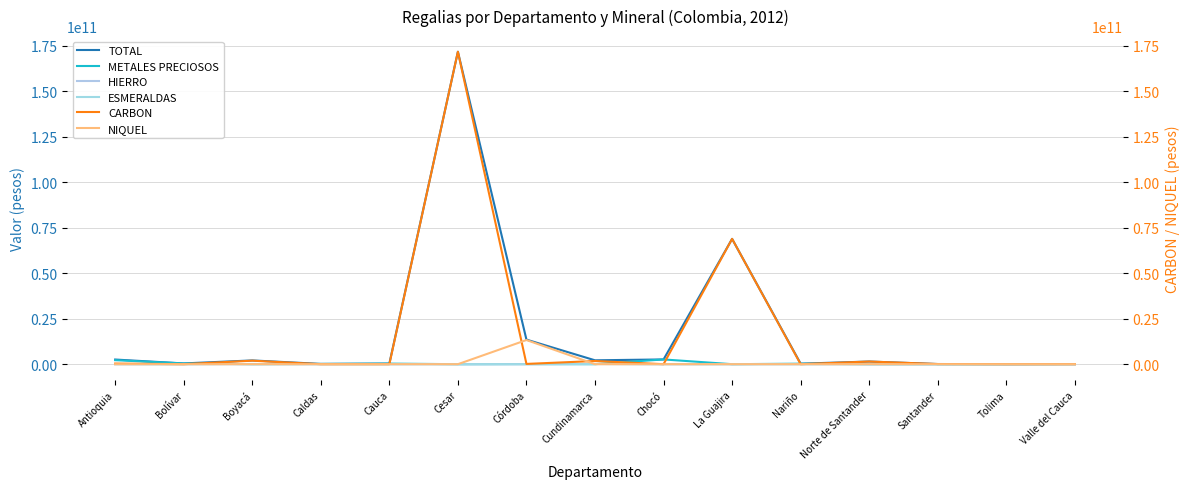

Is it true that HIERRO equals -59821545.8 at Antioquia?

False